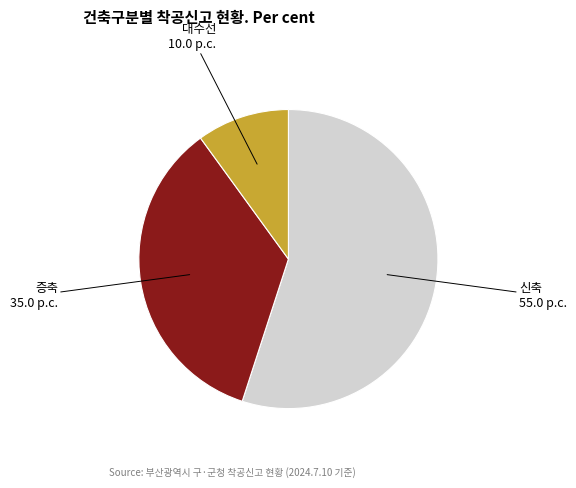

Between 신축 and 대수선, which is larger?

신축